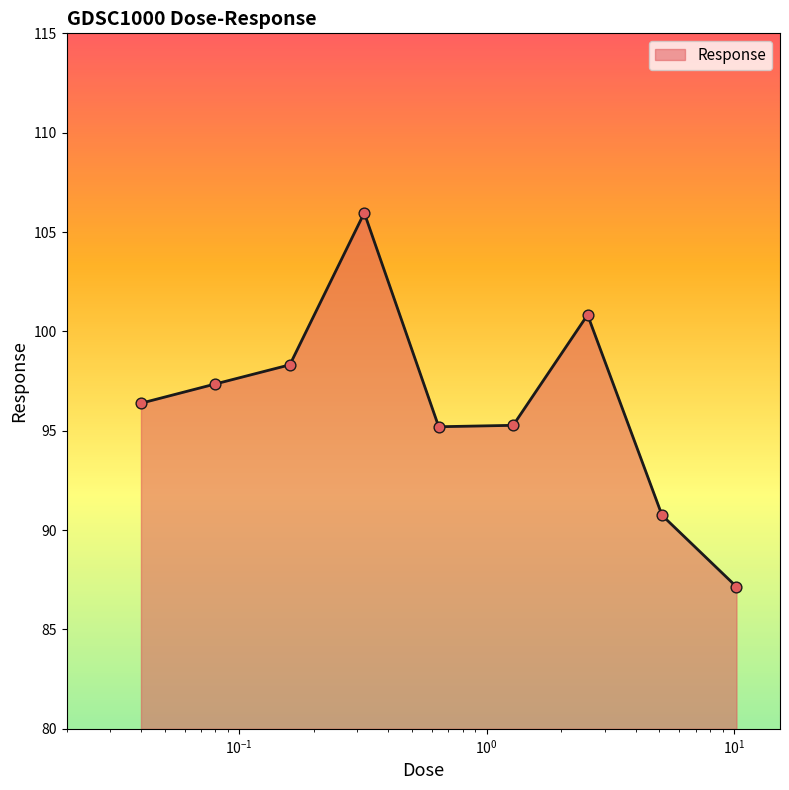

What is the difference between the maximum and minimum values?

18.8